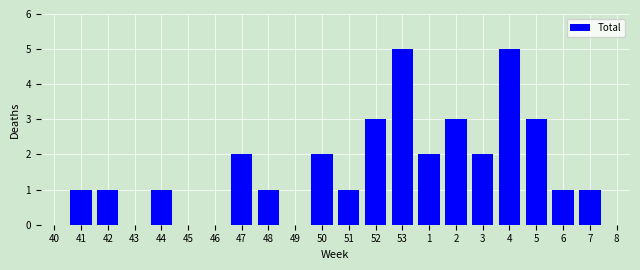

Reading left to right, extract all data points from this chart.

40=0	41=1	42=1	43=0	44=1	45=0	46=0	47=2	48=1	49=0	50=2	51=1	52=3	53=5	1=2	2=3	3=2	4=5	5=3	6=1	7=1	8=0